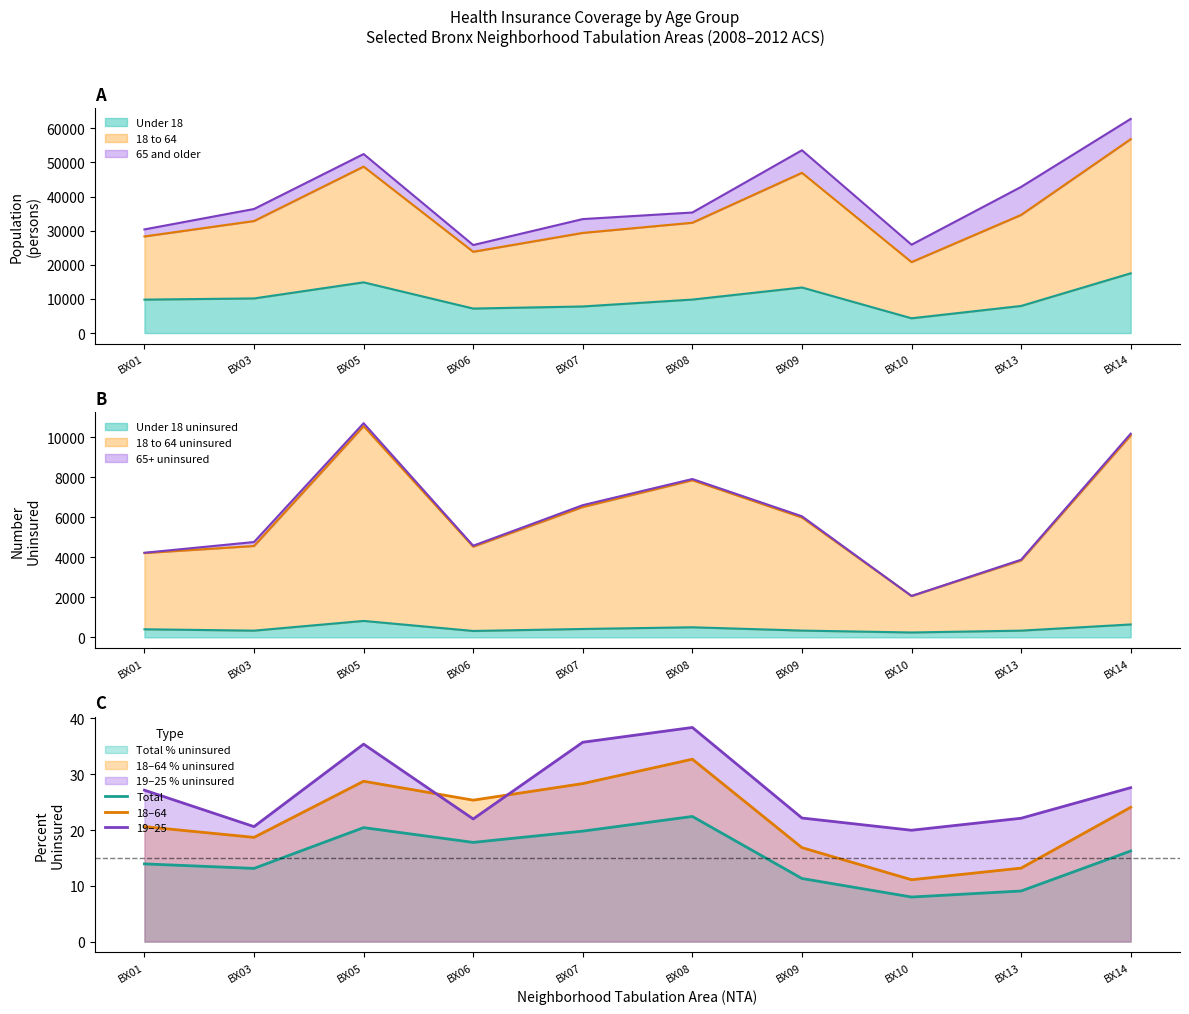

Is it true that 19–25 equals 17.3 at BX01?

False